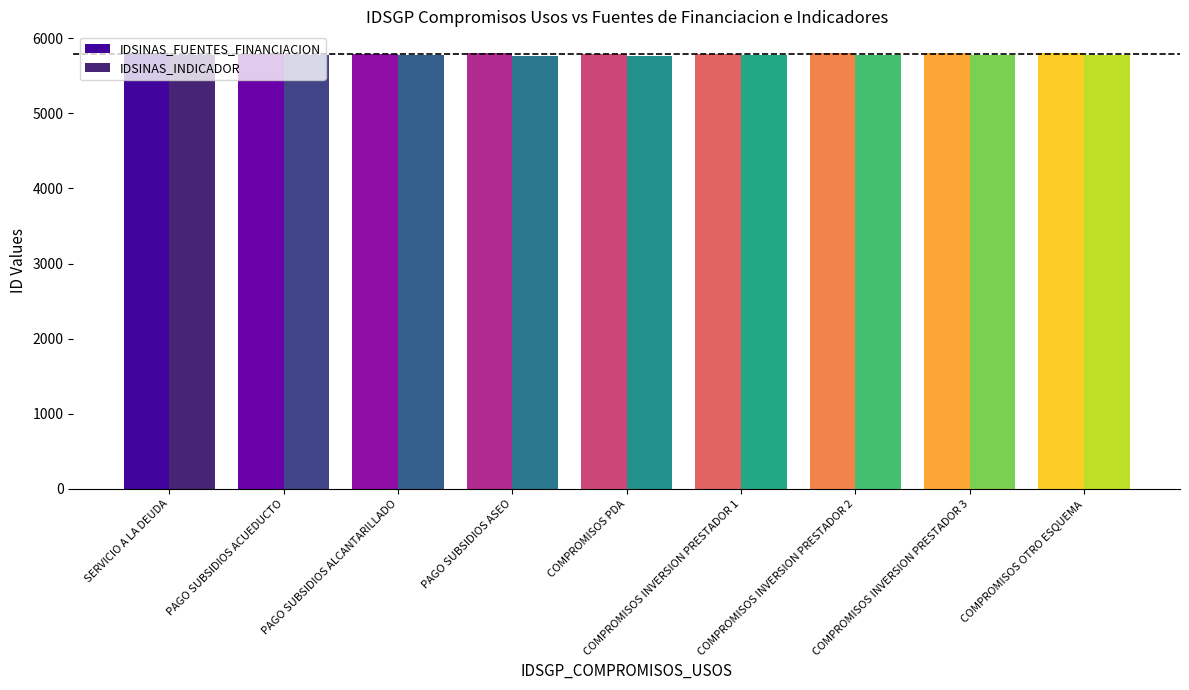

What is the sum of the IDSINAS_INDICADOR values at COMPROMISOS PDA and SERVICIO A LA DEUDA?

11547